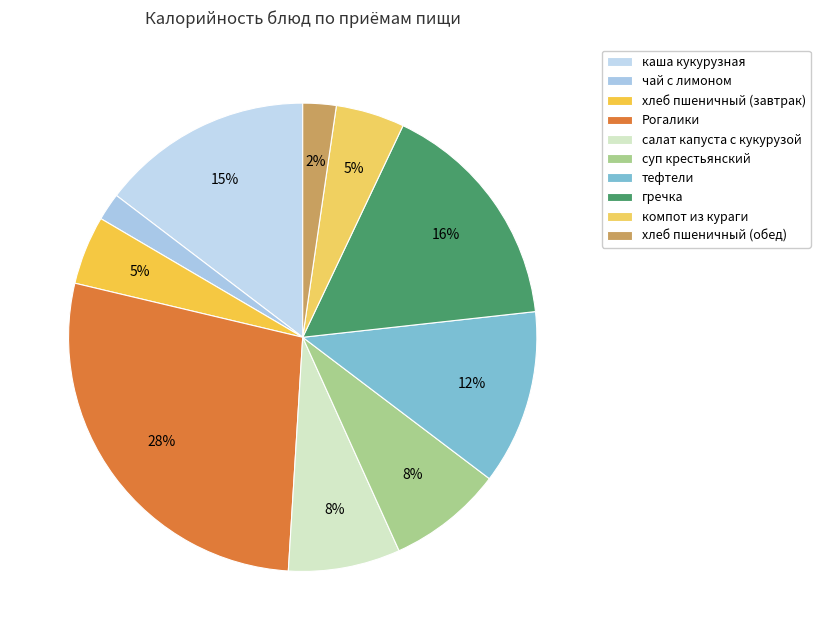

Is it true that суп крестьянский is 8% of the pie?

True